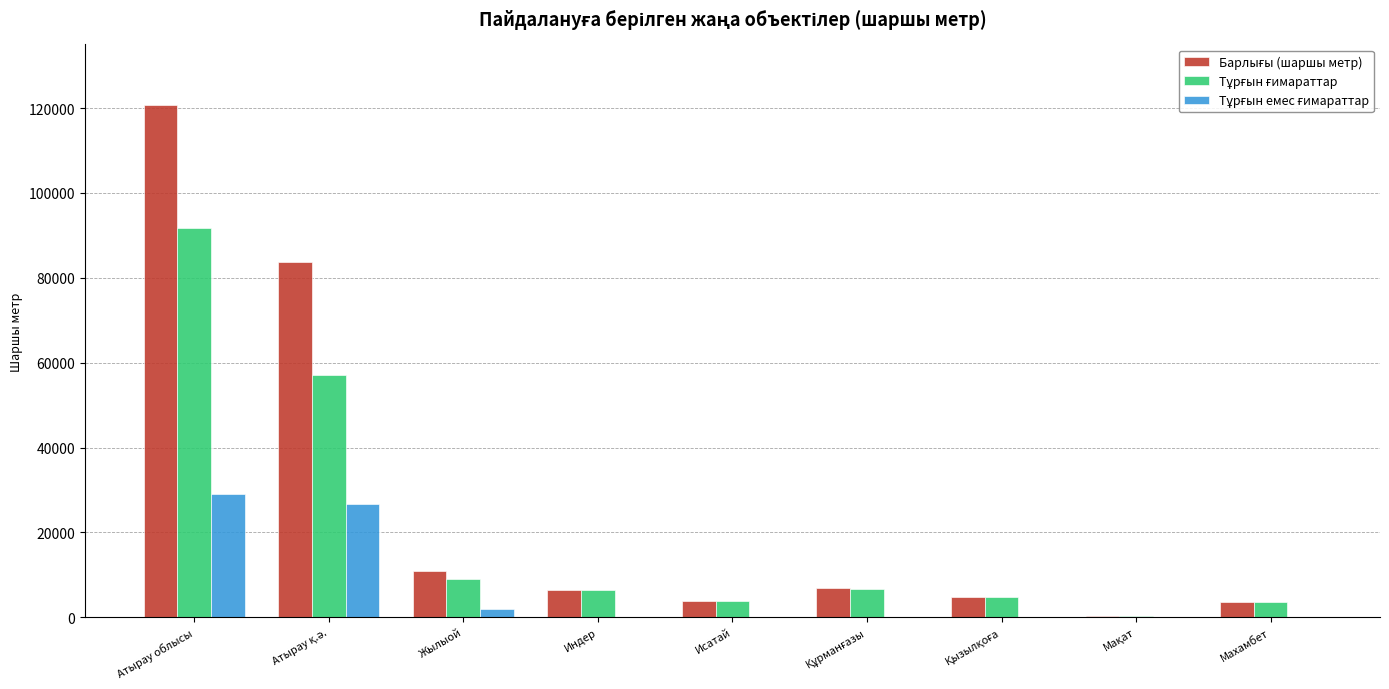

What is the total value across all series at Атырау облысы?

241292